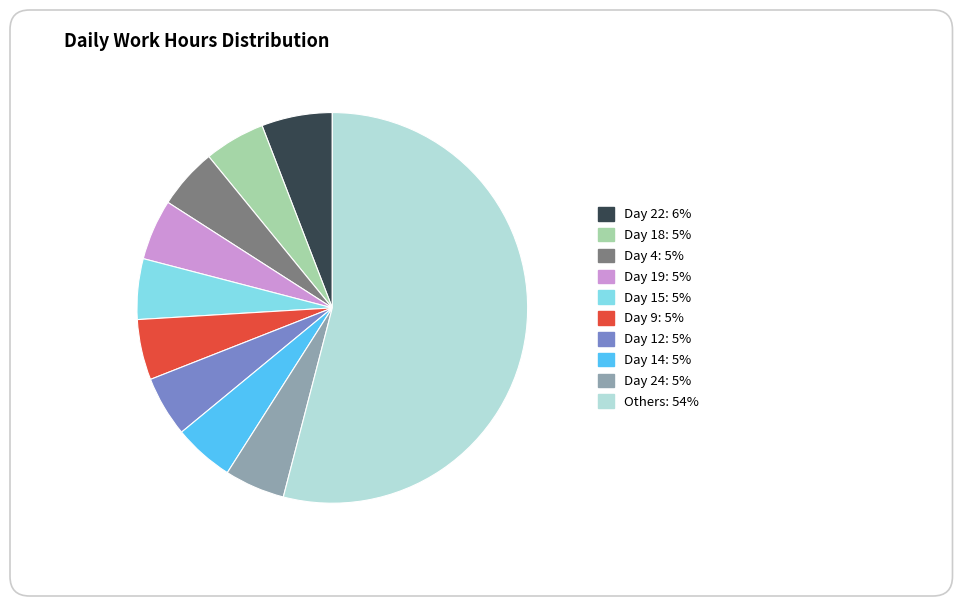

Count the number of slices in the pie.

10